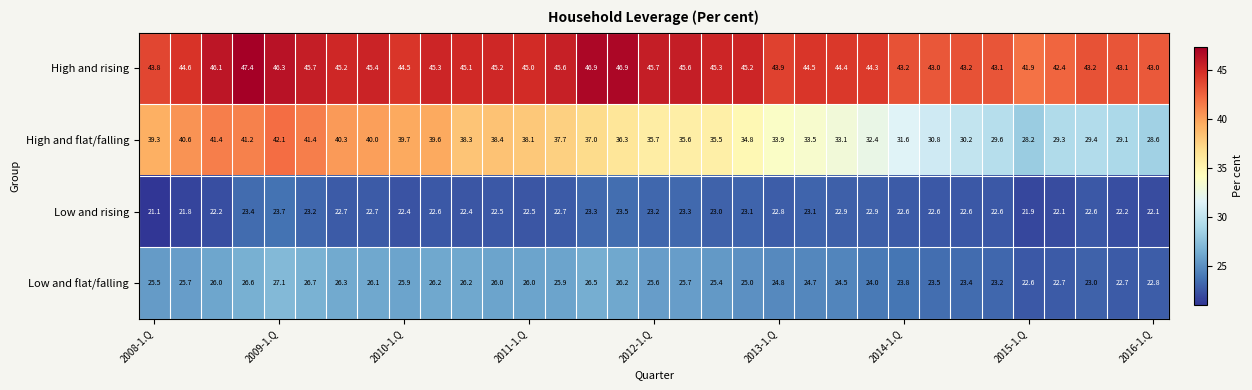

What is the difference between the maximum and minimum values in the Low and flat/falling series?

4.5